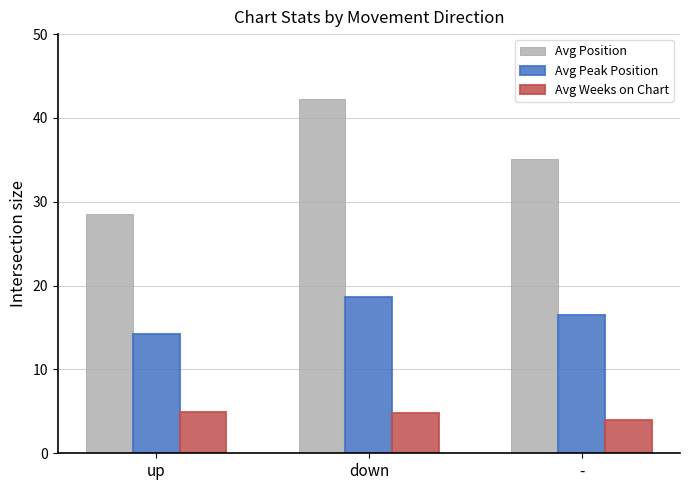

Which series has the largest total across all categories?

Avg Position